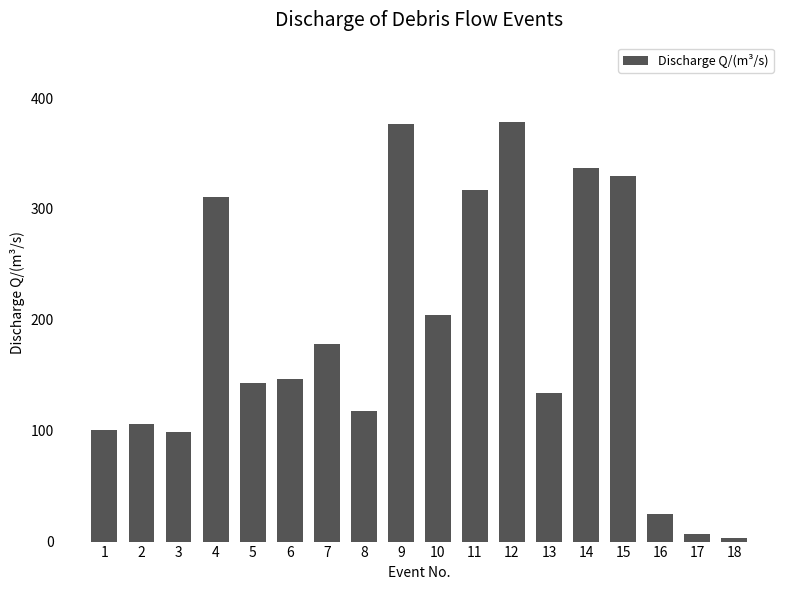

Which has a higher value, 5 or 1?

5